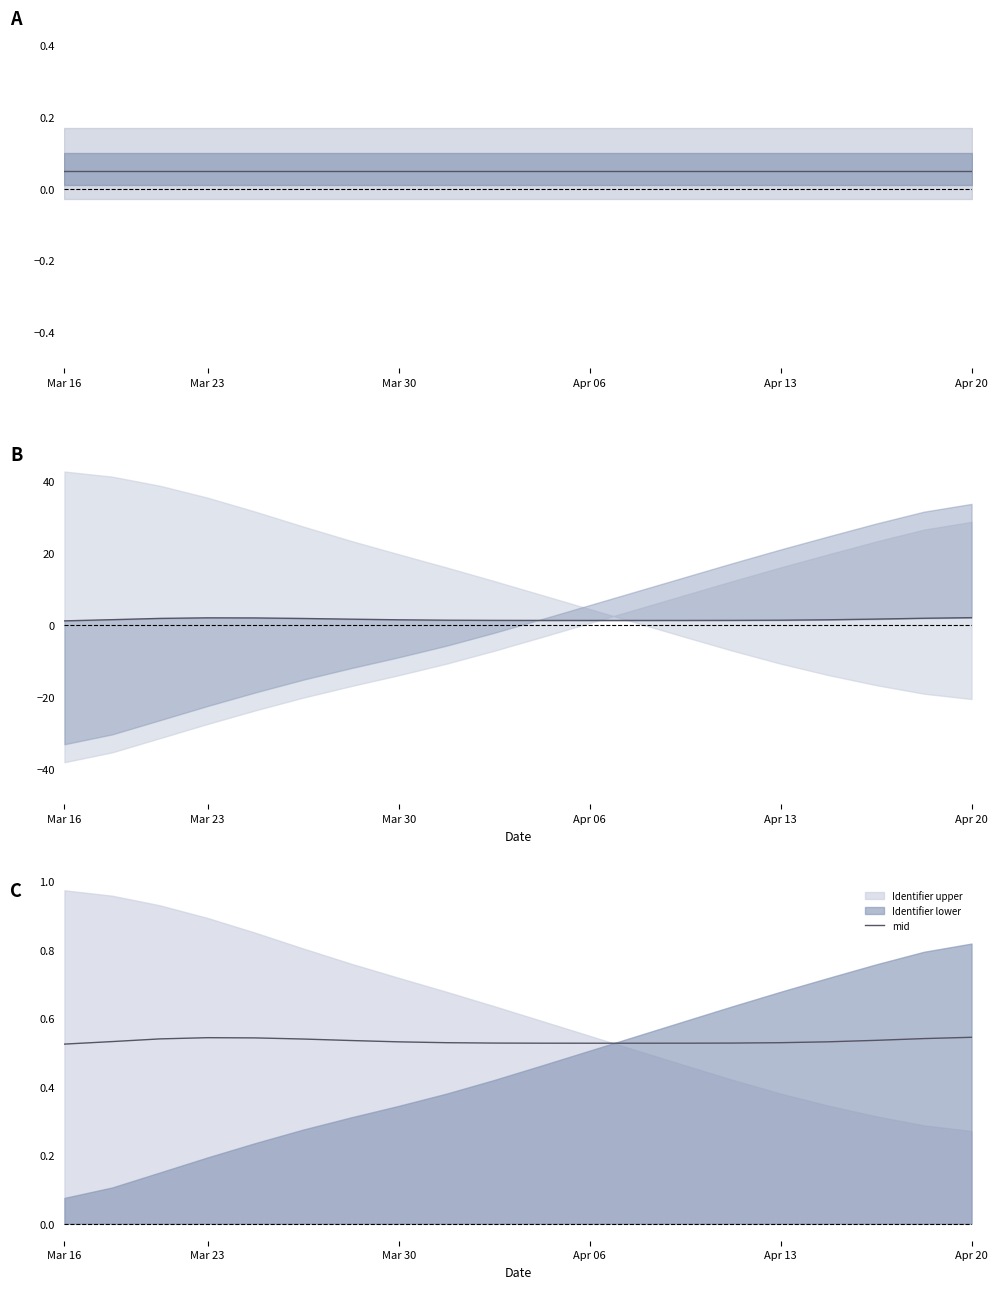

True or false: center has a value of 0.1 at 13.

False